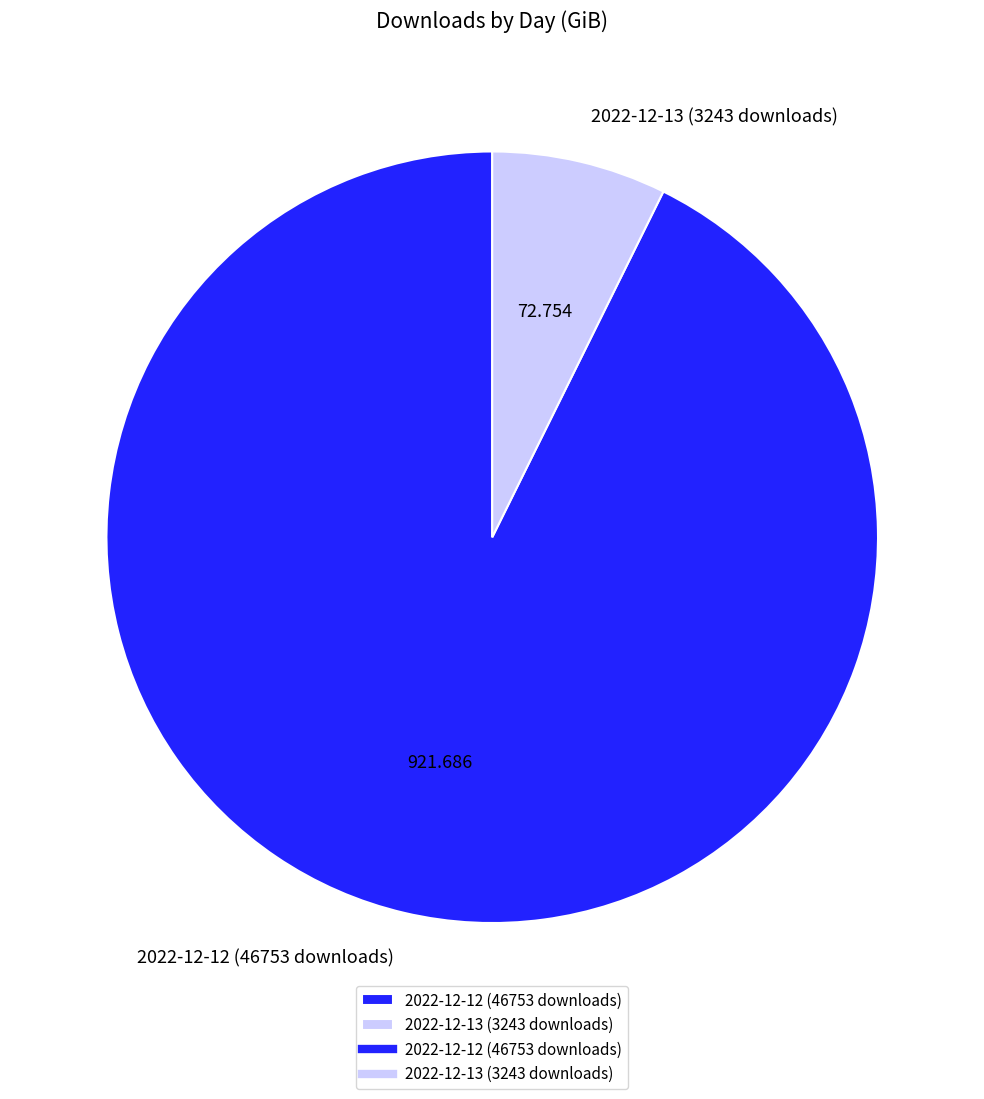

True or false: 2022-12-12 (46753 downloads) accounts for 93% of the total.

True